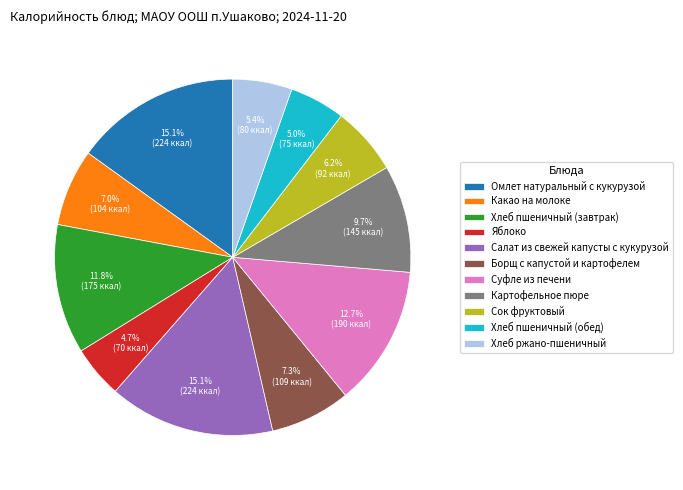

Does Омлет натуральный с кукурузой represent more than half of the total?

No